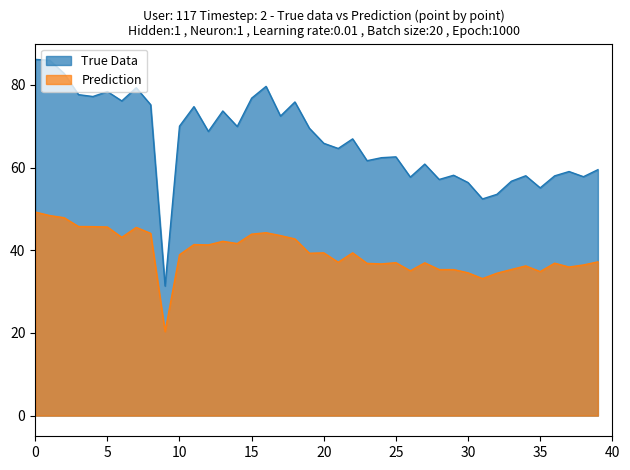

At 25, list the series in order from smallest to largest.

Prediction, True Data